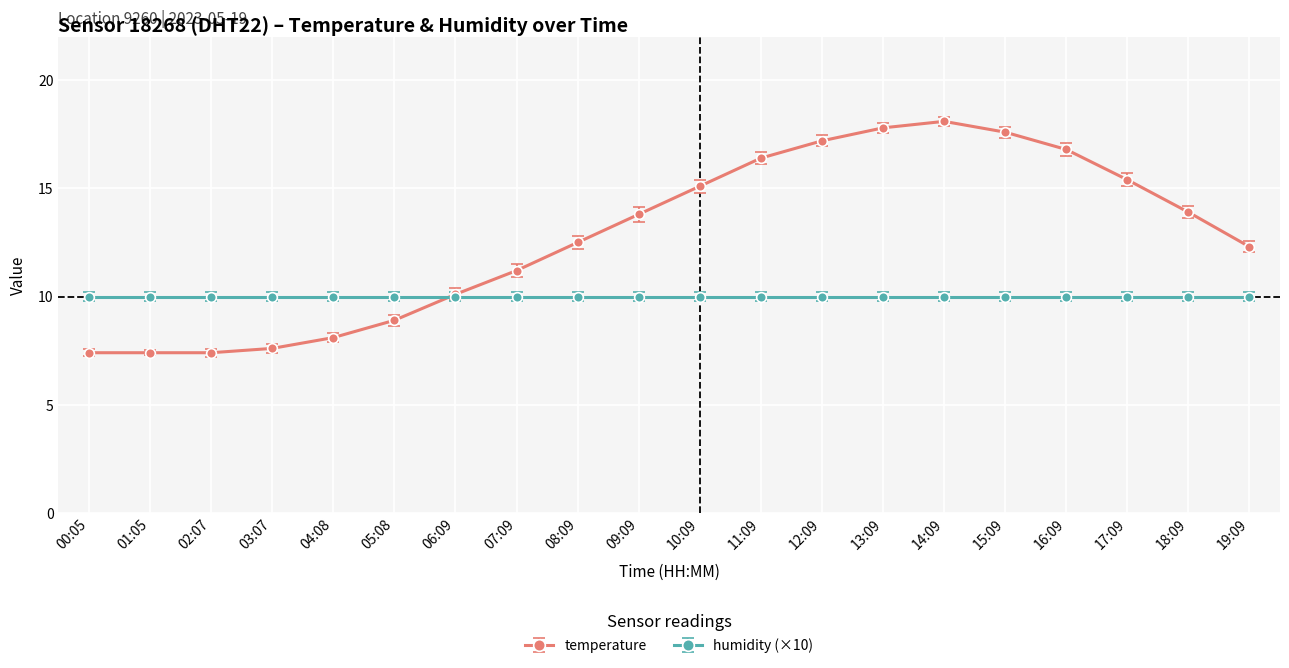

The humidity (×10) series shows 10.0 at 08:09. True or false?

True